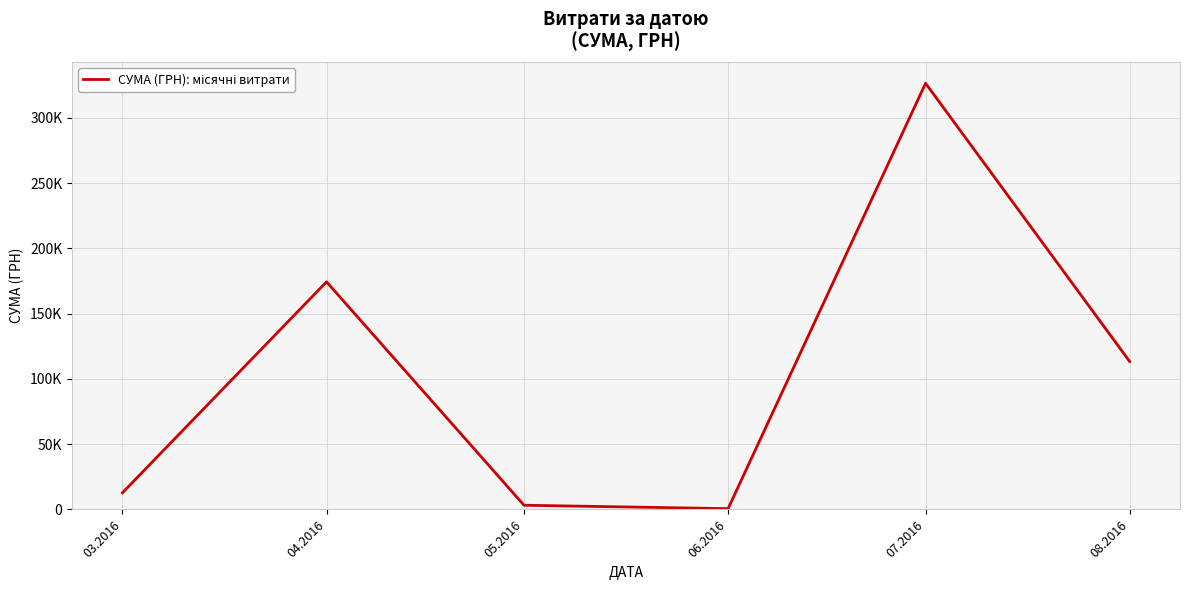

Reading left to right, transcribe all the data shown in this chart.

12746.9	174434.8	3225.4	600.0	326572.3	113398.5